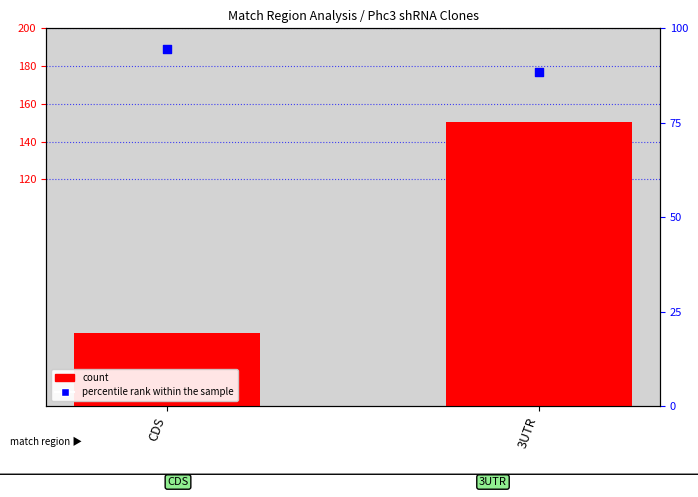

Which series contains the lowest Y value?

count